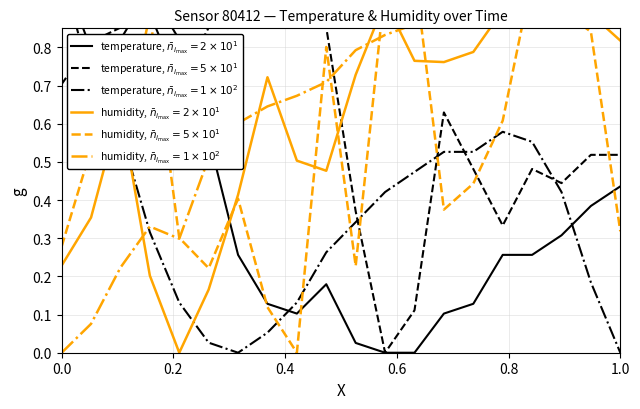

In humidity (dashed), how many points are lower than both neighbors (excluding endpoints)?

5